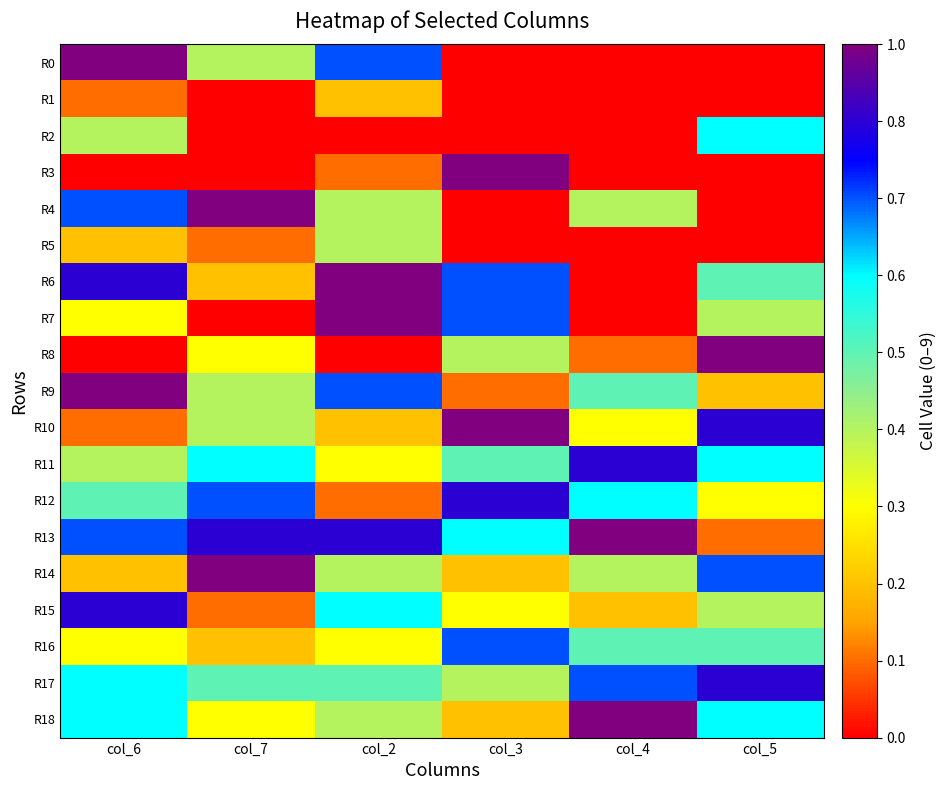

Which series changed the most between col_6 and col_3?

R0